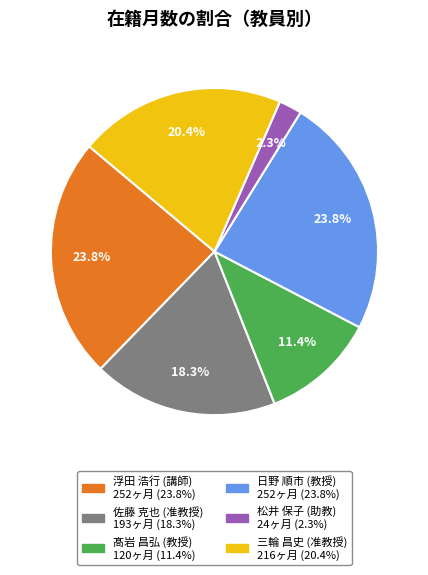

To the nearest percent, what is the difference between the largest and smallest slice percentages?

22%